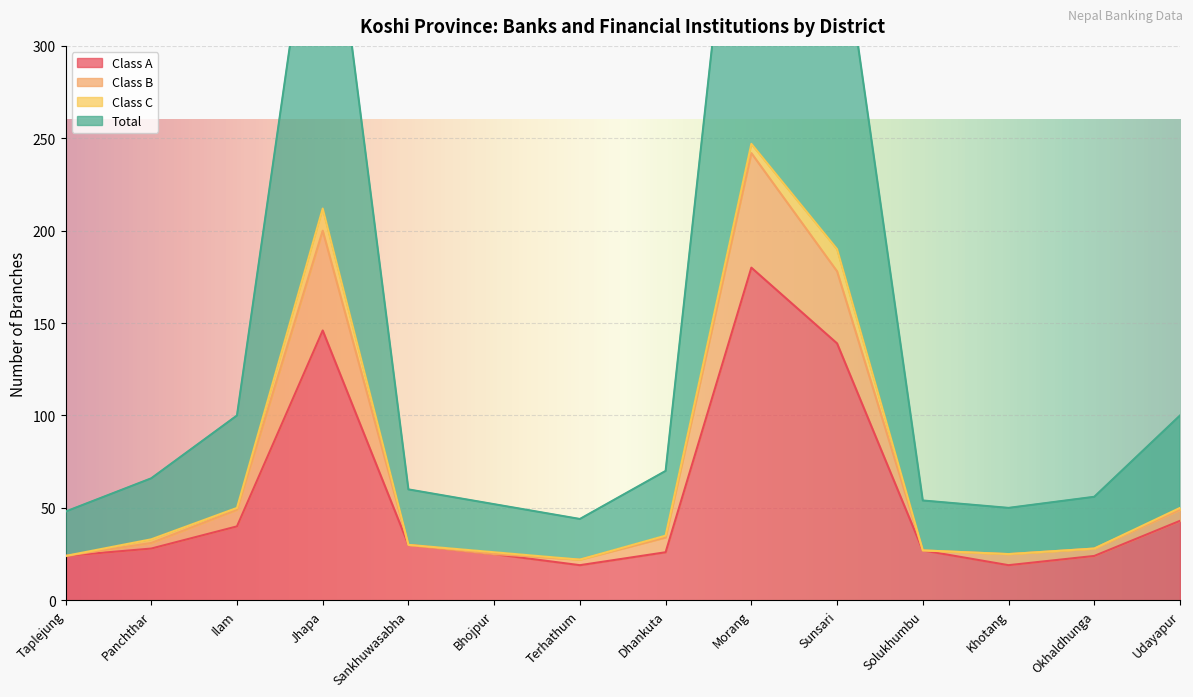

True or false: Class B has a value of 43 at Bhojpur.

False